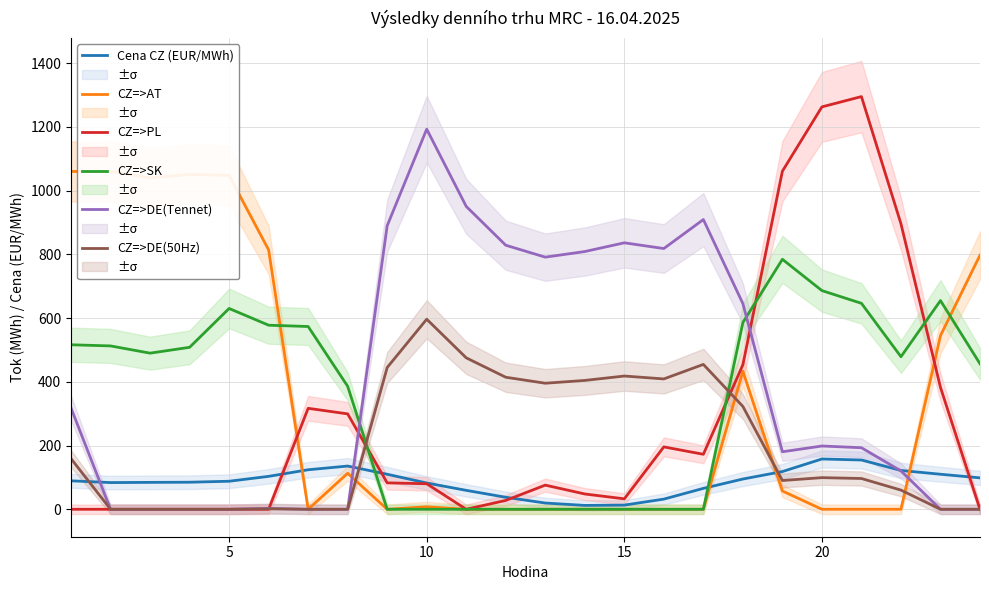

True or false: CZ=>DE(Tennet) and CZ=>SK cross at least once.

True